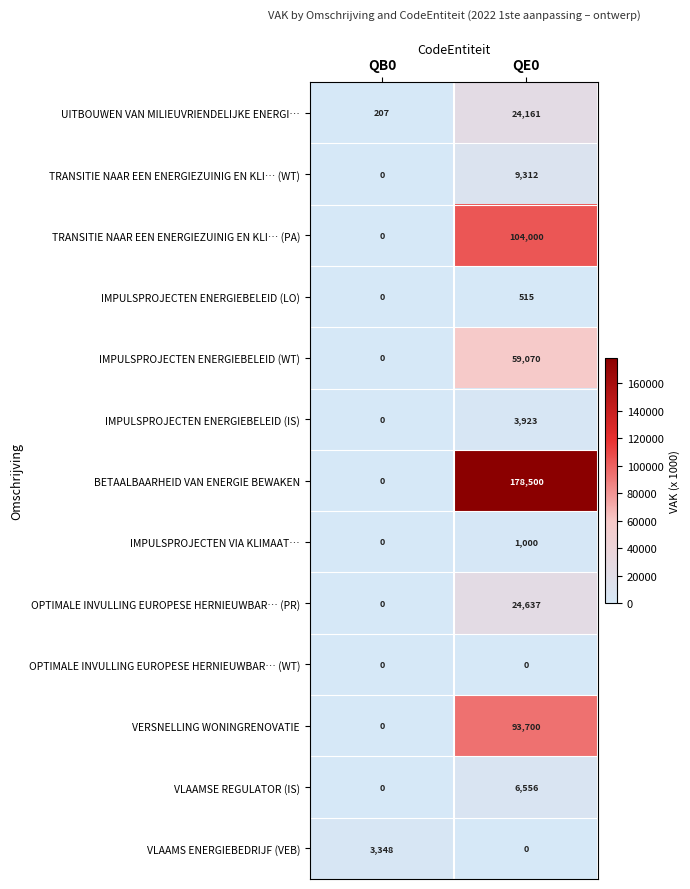

Rank the series by their maximum value, from lowest to highest.

OPTIMALE INVULLING EUROPESE HERNIEUWBAR… (WT), IMPULSPROJECTEN ENERGIEBELEID (LO), IMPULSPROJECTEN VIA KLIMAAT…, VLAAMS ENERGIEBEDRIJF (VEB), IMPULSPROJECTEN ENERGIEBELEID (IS), VLAAMSE REGULATOR (IS), TRANSITIE NAAR EEN ENERGIEZUINIG EN KLI… (WT), UITBOUWEN VAN MILIEUVRIENDELIJKE ENERGI…, OPTIMALE INVULLING EUROPESE HERNIEUWBAR… (PR), IMPULSPROJECTEN ENERGIEBELEID (WT), VERSNELLING WONINGRENOVATIE, TRANSITIE NAAR EEN ENERGIEZUINIG EN KLI… (PA), BETAALBAARHEID VAN ENERGIE BEWAKEN